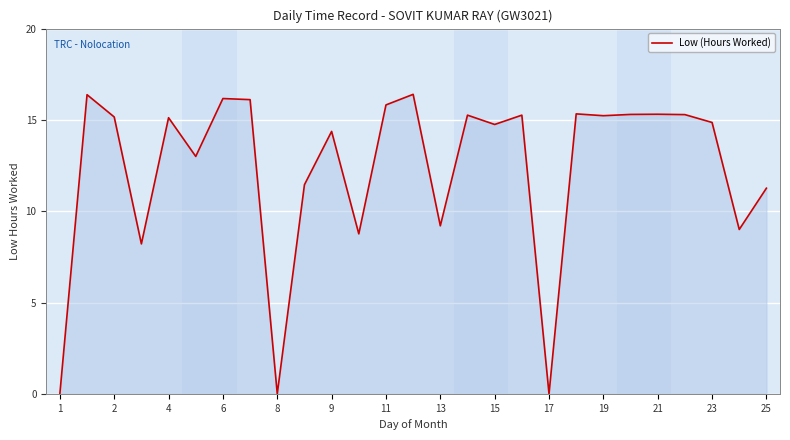

What is the greatest value displayed?

16.4